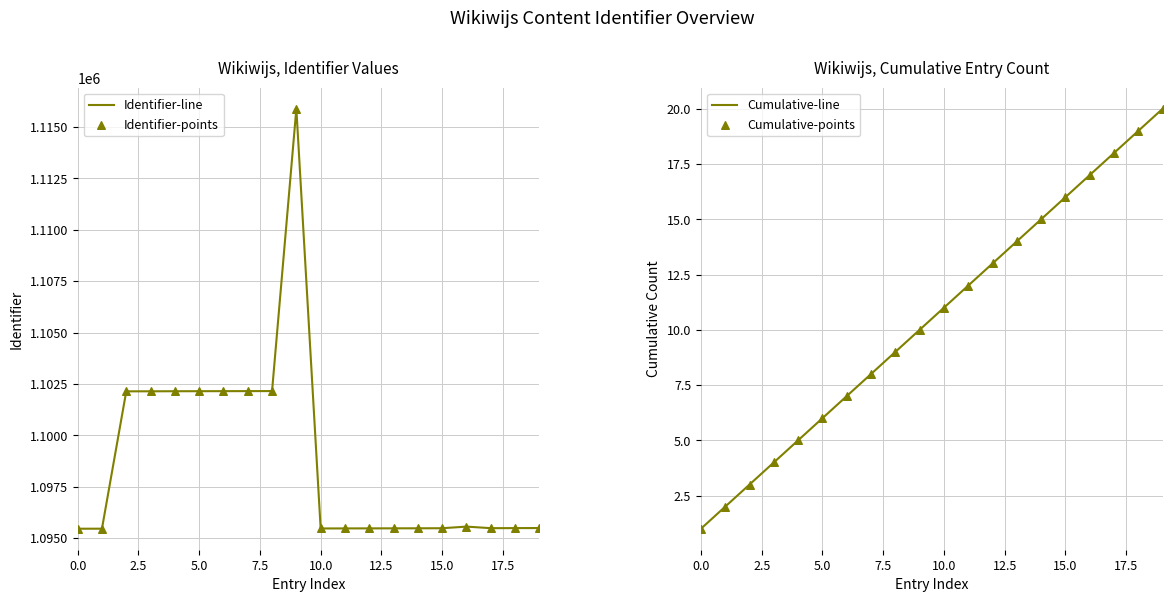

What is the highest value of the Identifier-line series?

1115893